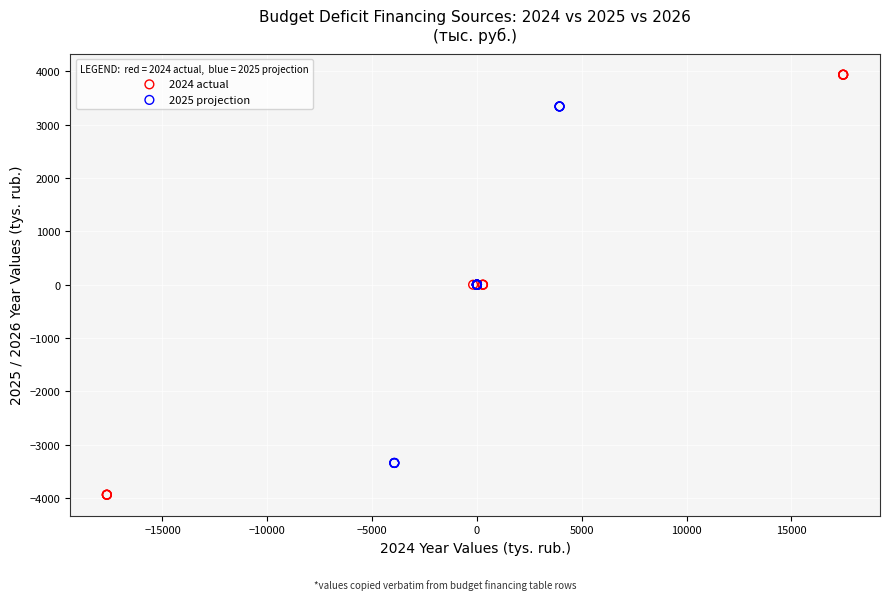

Which series contains the lowest Y value?

2024 actual